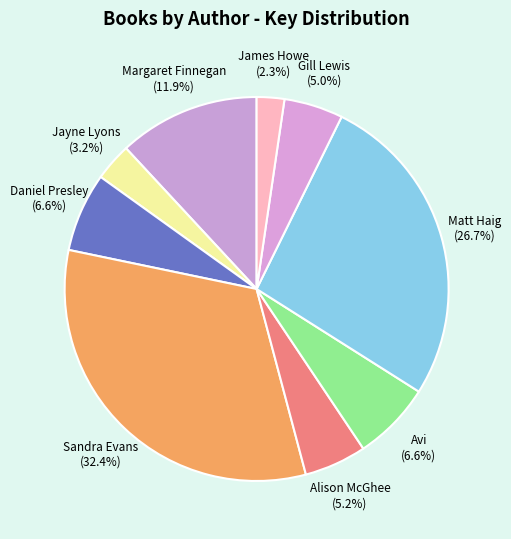

Between James Howe (2.3%) and Sandra Evans (32.4%), which is larger?

Sandra Evans (32.4%)